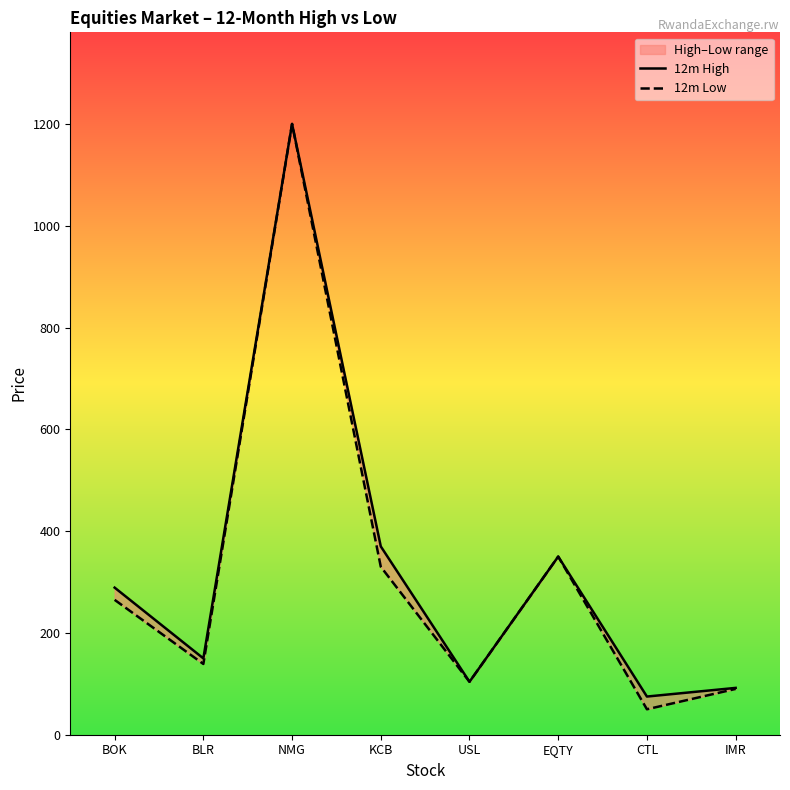

At which label is 12m High closest to 637?

KCB